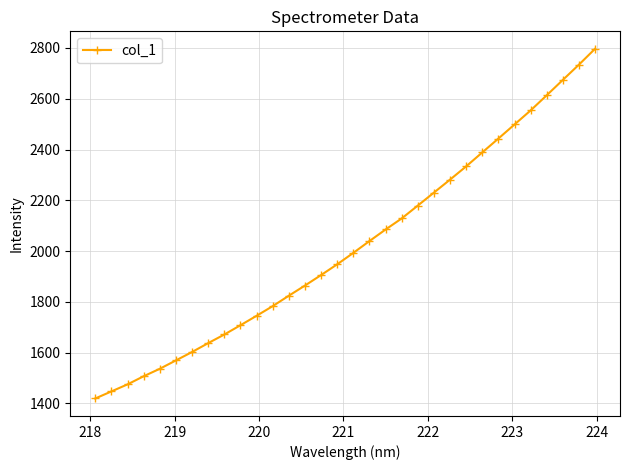

What is the value of the 12th point from the left?

1783.2